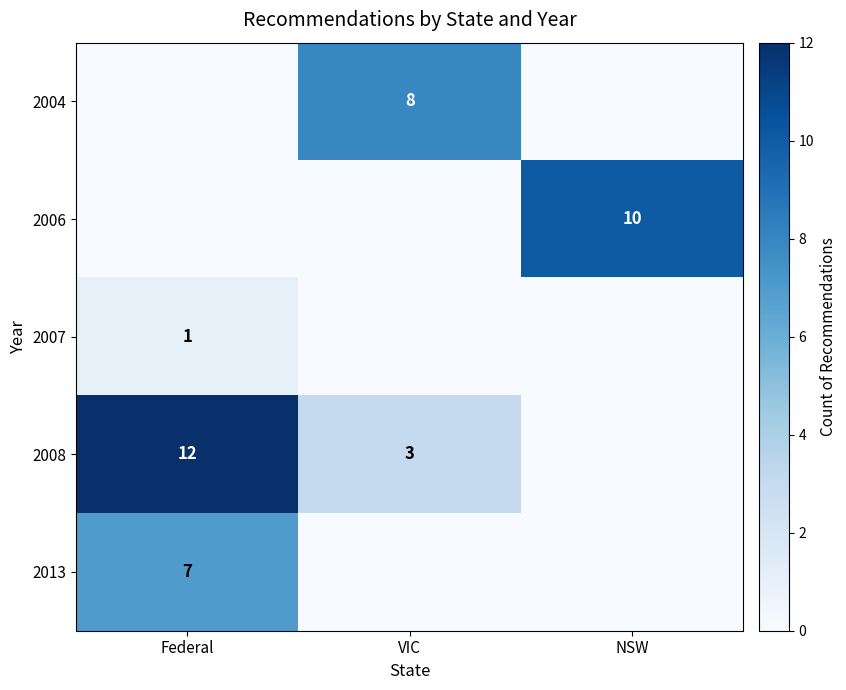

True or false: 2008 has a value of 5 at VIC.

False